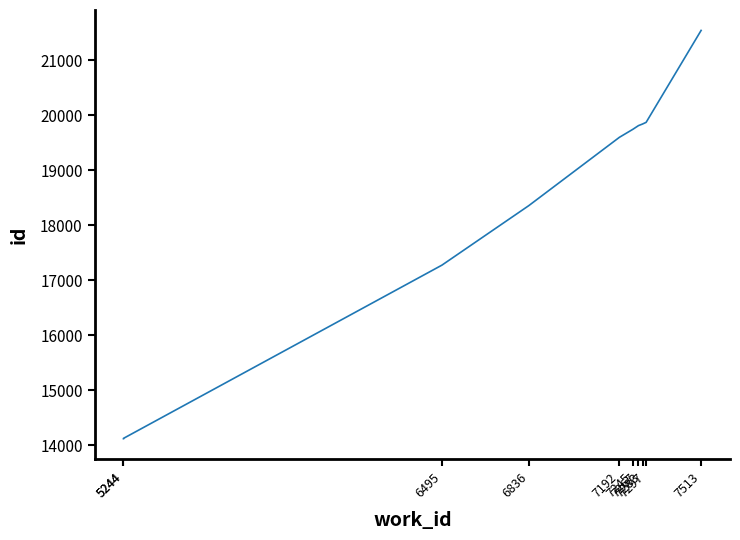

Reading left to right, transcribe all the data shown in this chart.

14120	14125	17274	18355	19597	19743	19810	19839	19869	21540